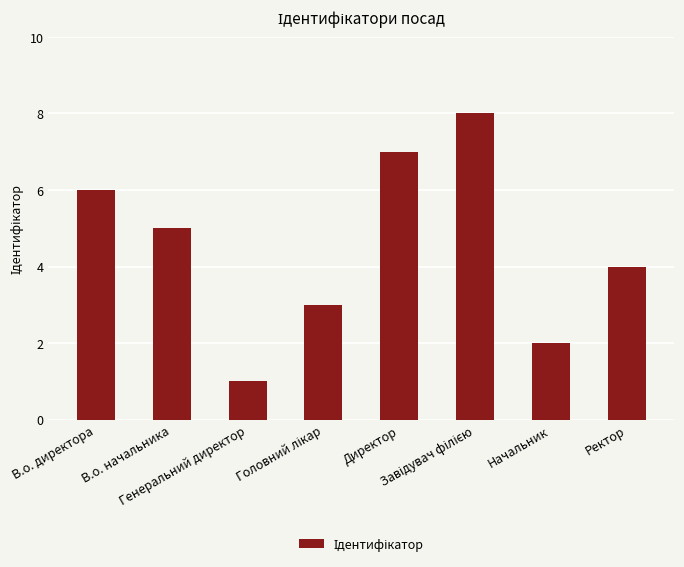

The chart shows a value of 1 at В.о. начальника. True or false?

False